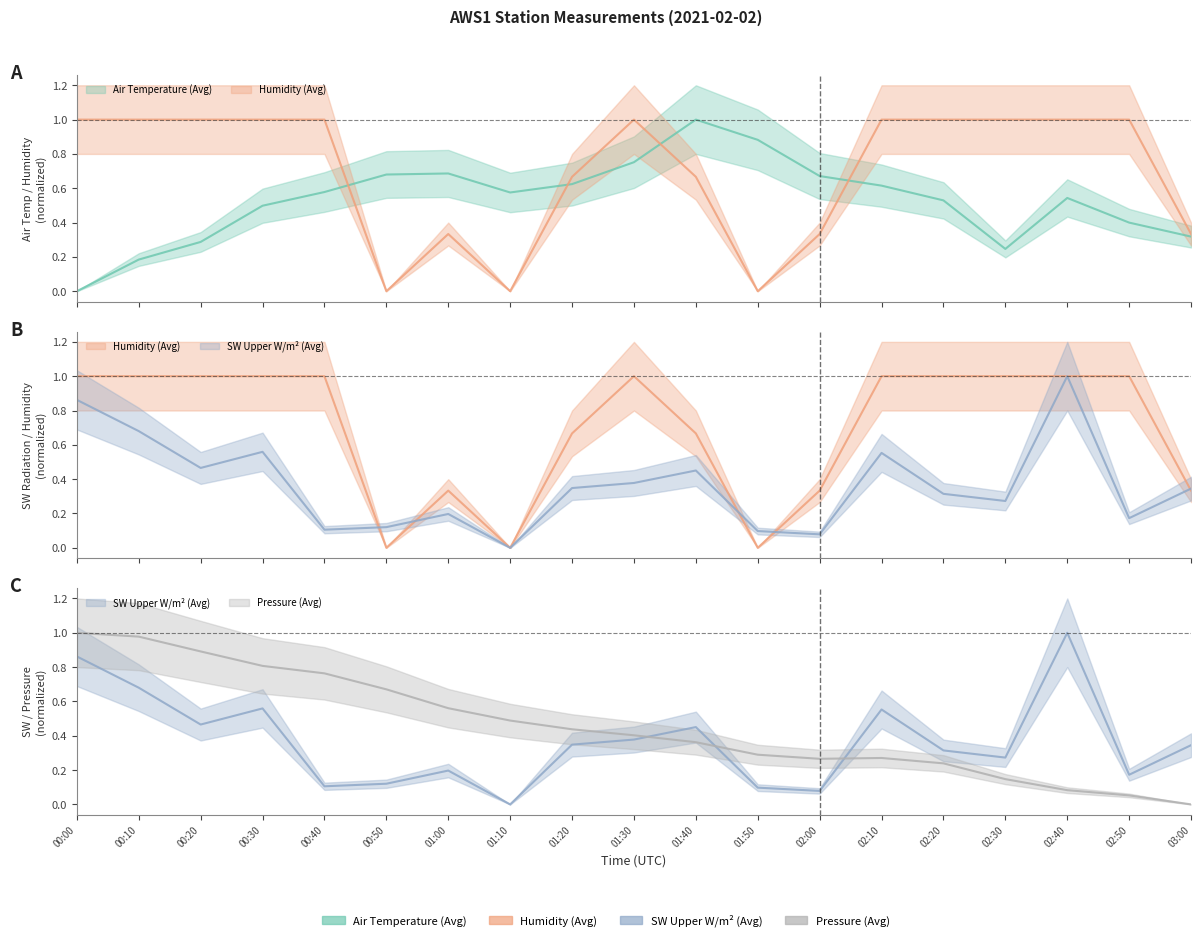

True or false: SW_upper_Wm2_Avg and Press_Avg intersect in this chart.

True